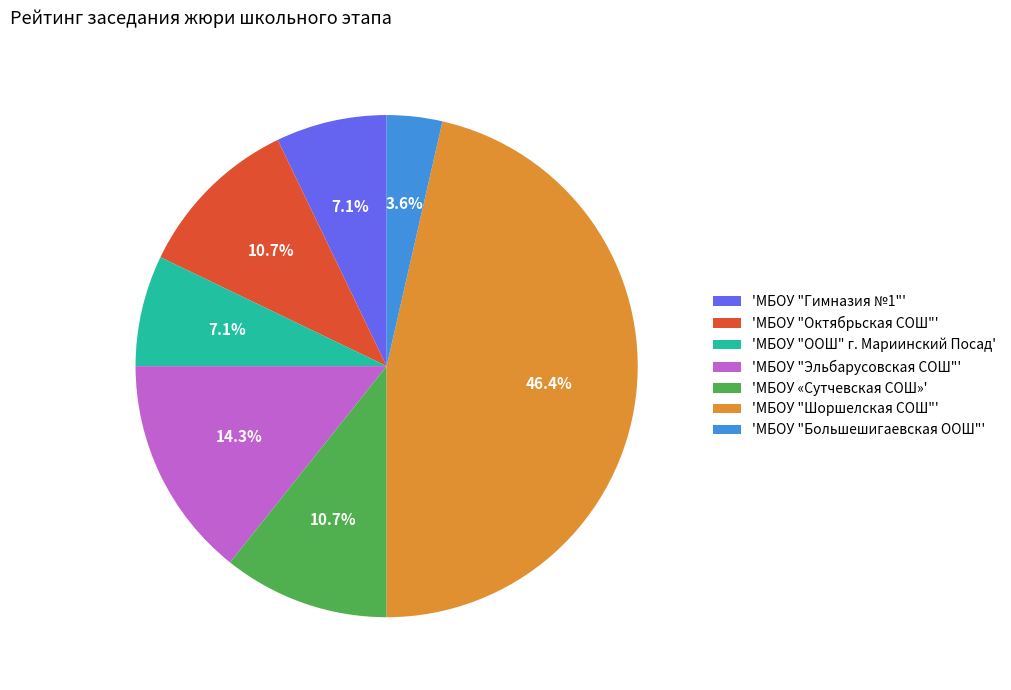

What is the ratio of the value at 'МБОУ "Шоршелская СОШ"' to the value at 'МБОУ "Гимназия №1"'?

6.5